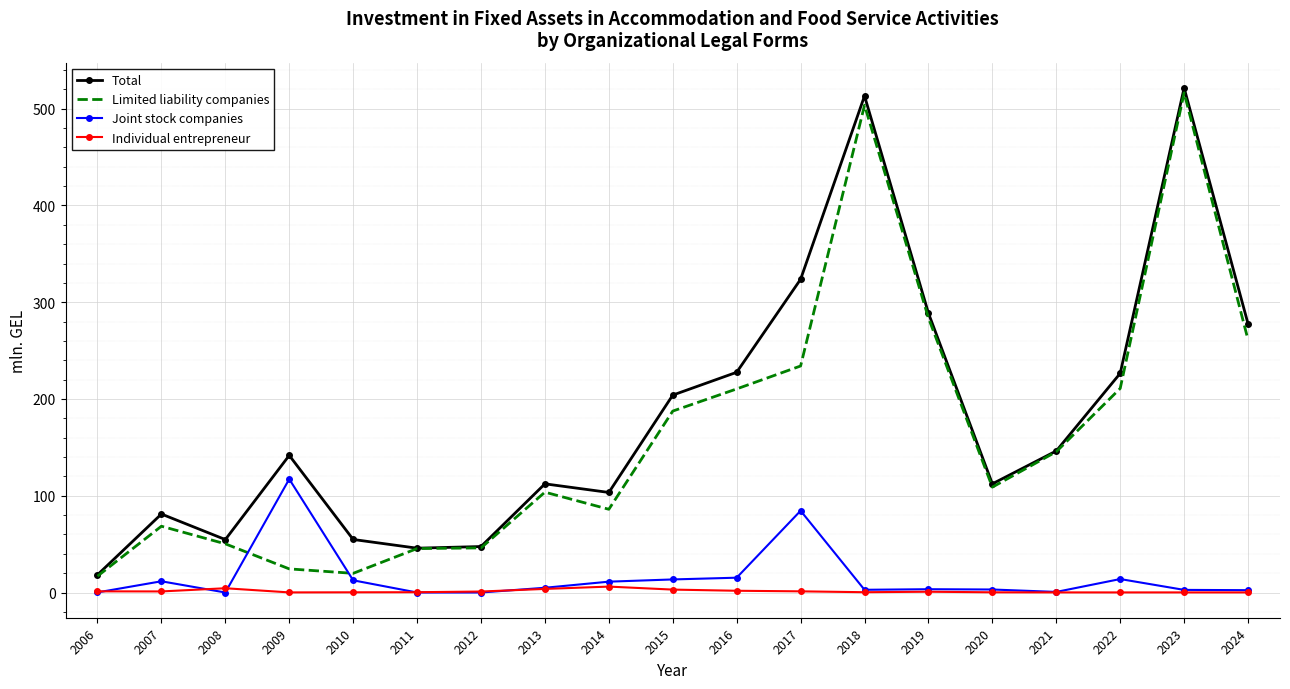

True or false: Limited liability companies has a value of 16.9 at 2006.

True